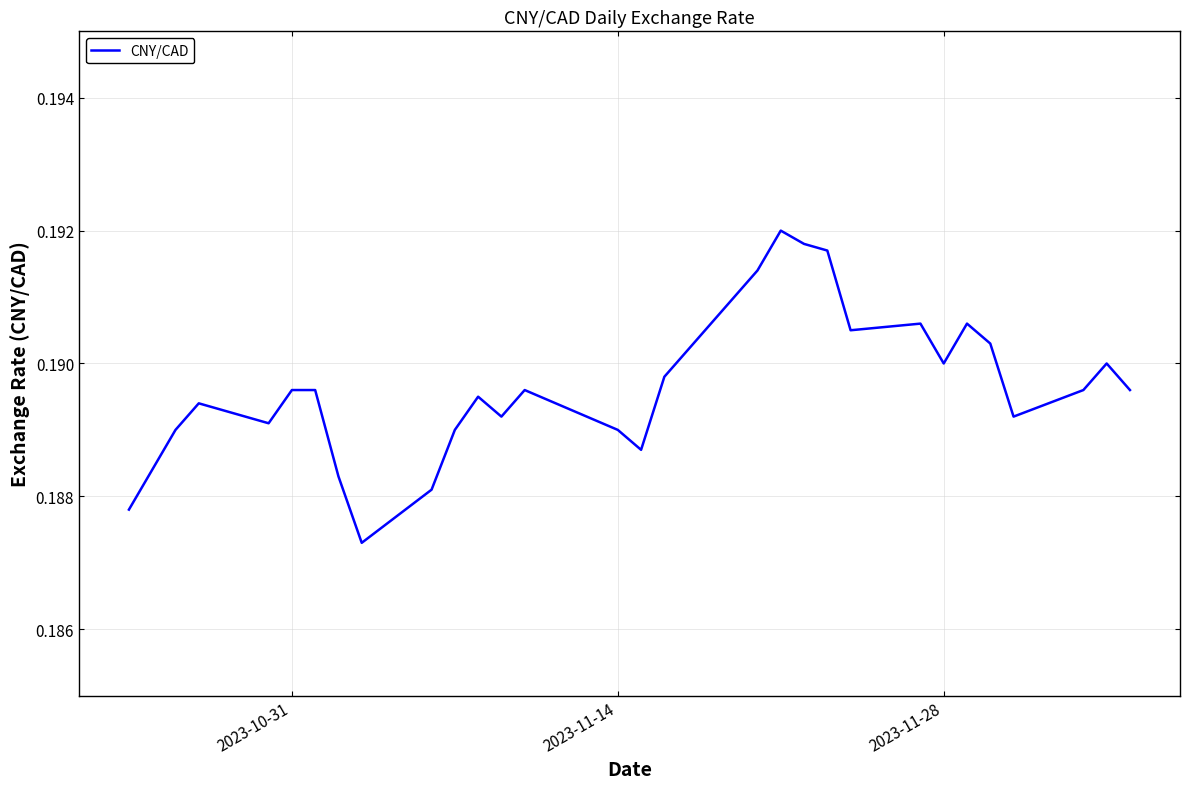

True or false: there are more than 2 points higher than both neighbors.

True